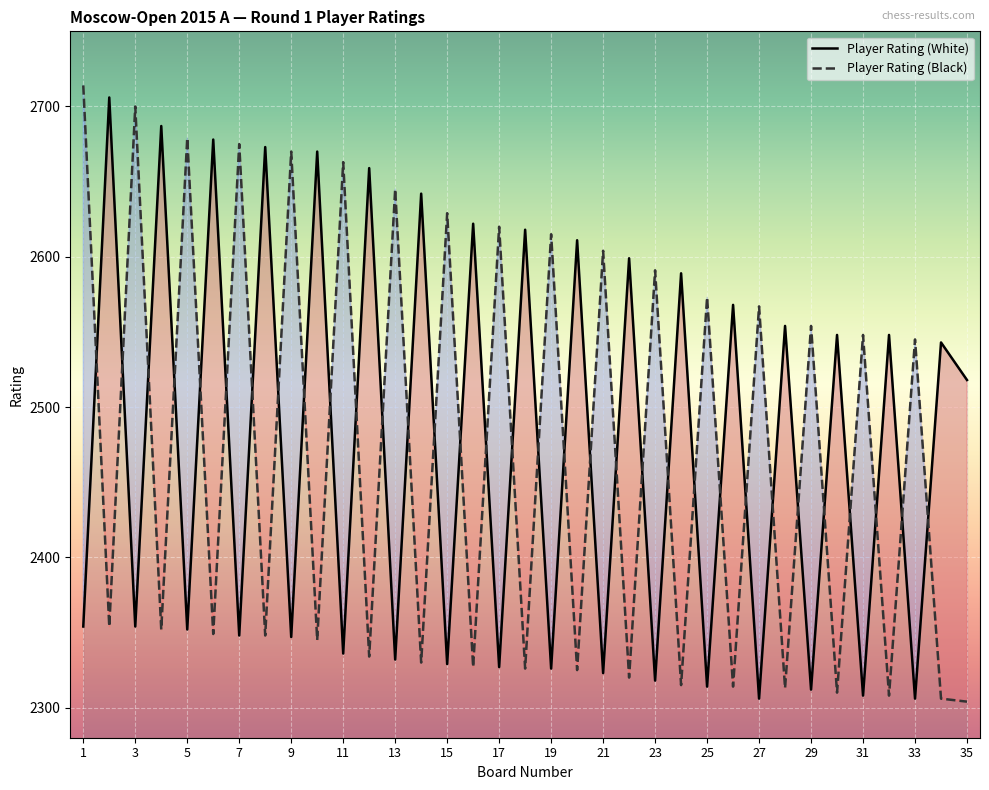

How many times do Player Rating (White) and Player Rating (Black) cross each other?

33